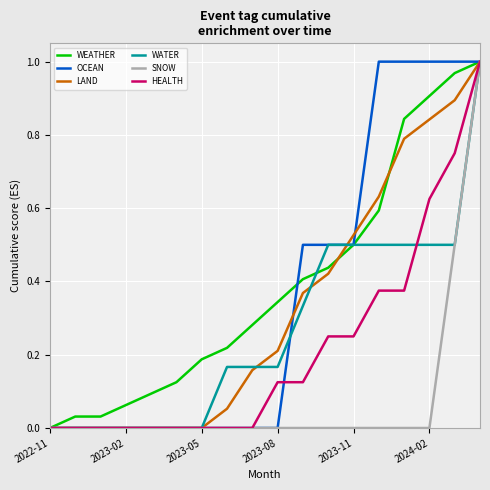

What are all the series names shown in the legend?

WEATHER, OCEAN, LAND, WATER, SNOW, HEALTH